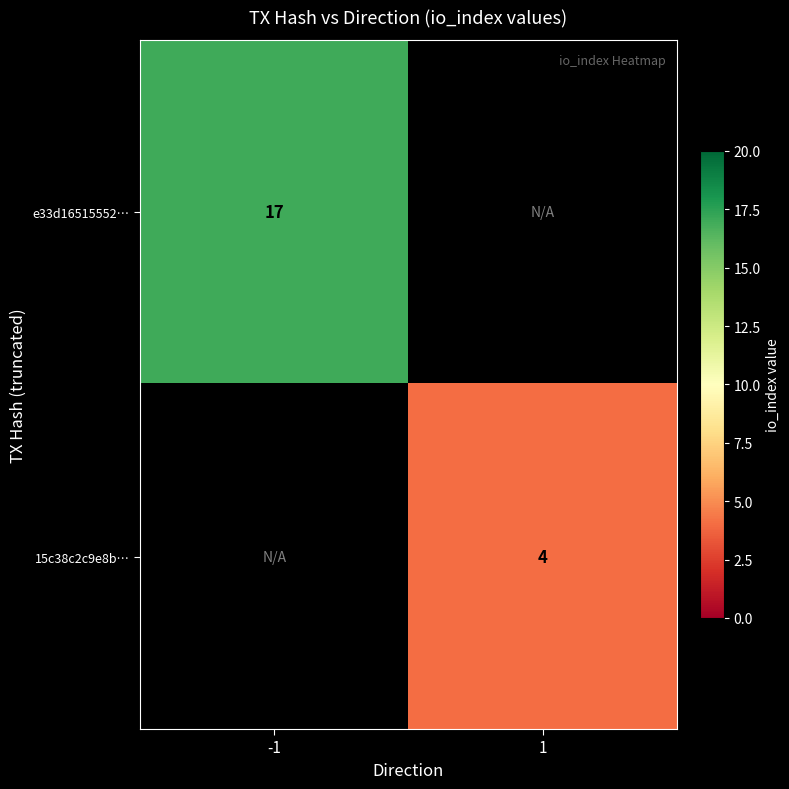

Is it true that e33d16515552… equals 26 at -1?

False